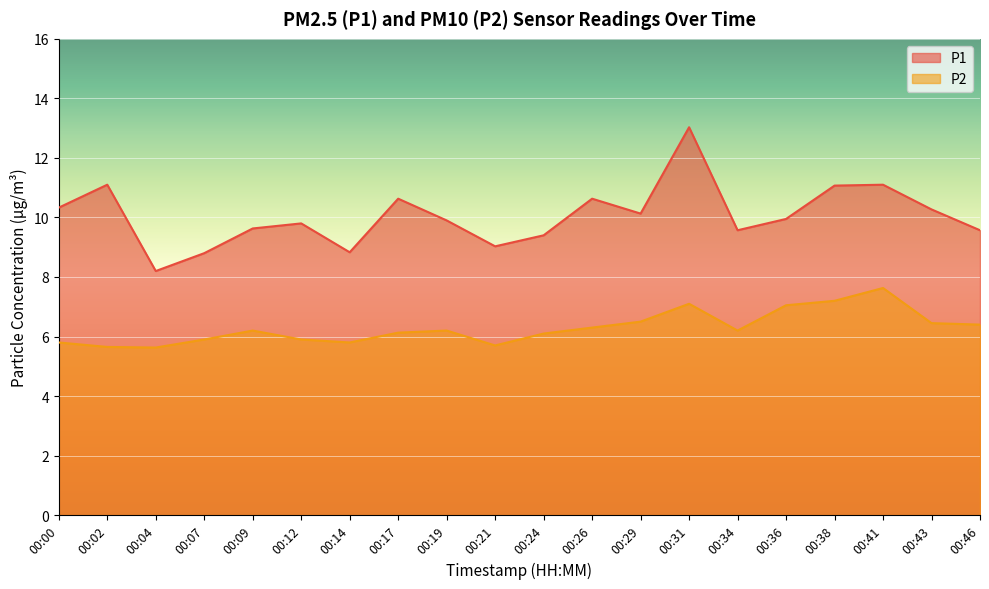

Reading left to right, what are all the values shown in this chart?

P1: 10.3	11.1	8.2	8.8	9.6	9.8	8.8	10.6	9.9	9.0	9.4	10.6	10.1	13.0	9.6	9.9	11.1	11.1	10.3	9.6
P2: 5.8	5.7	5.6	5.9	6.2	5.9	5.8	6.1	6.2	5.7	6.1	6.3	6.5	7.1	6.2	7.0	7.2	7.6	6.5	6.4